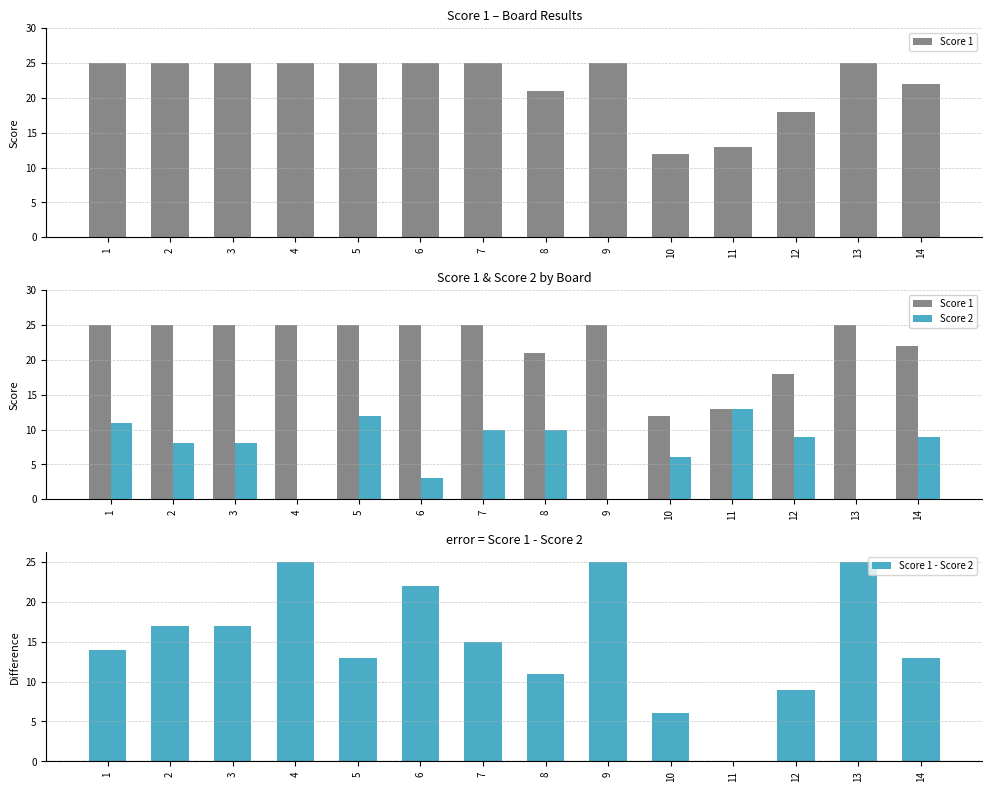

What is the highest value of the Score 2 series?

13